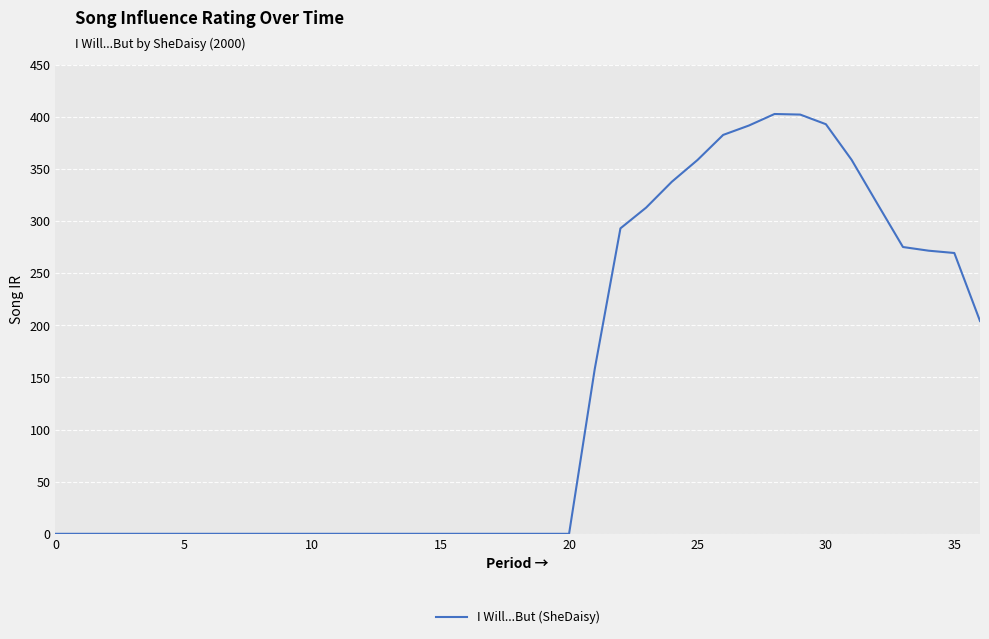

What is the difference between the maximum and minimum values?

402.8